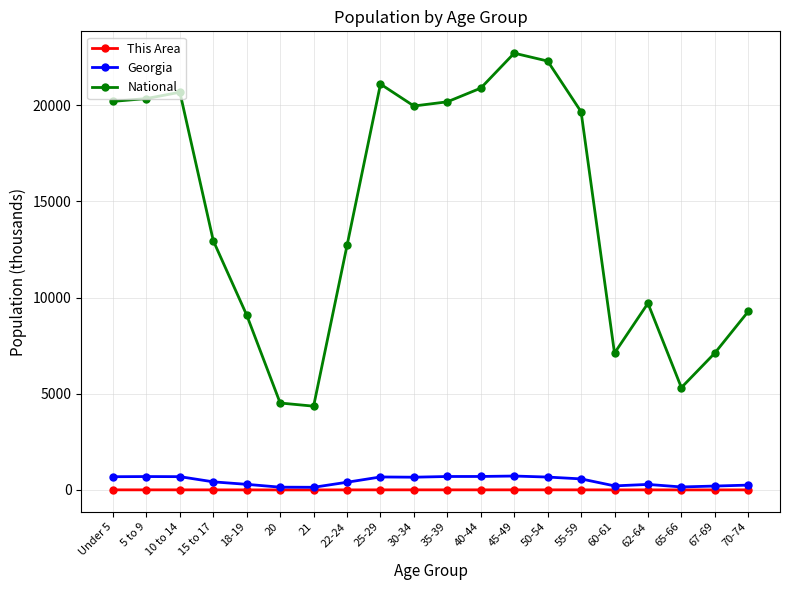

Which series has the largest total across all categories?

National